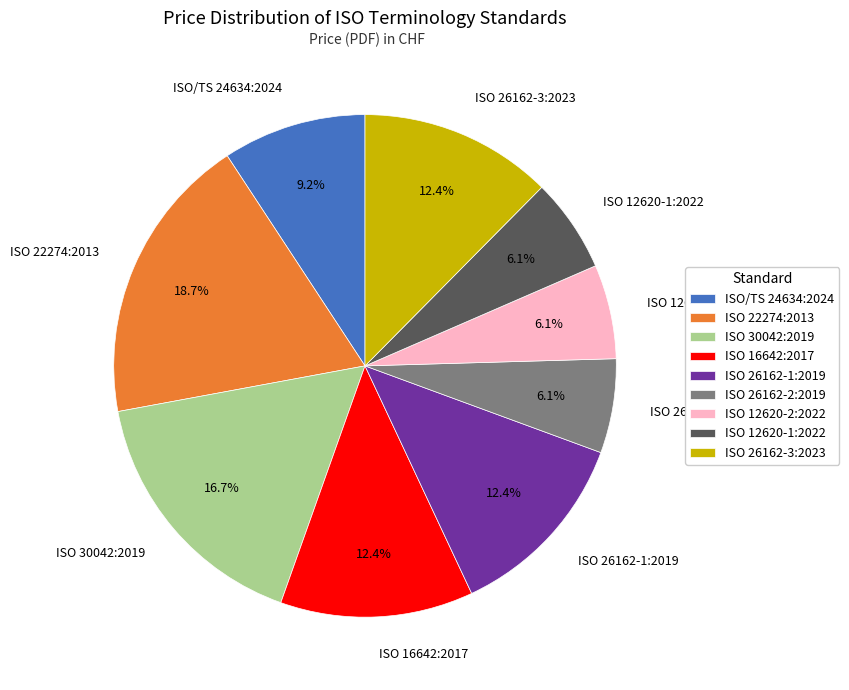

What is the total percentage of ISO 26162-3:2023 and ISO 26162-1:2019?

24.8%